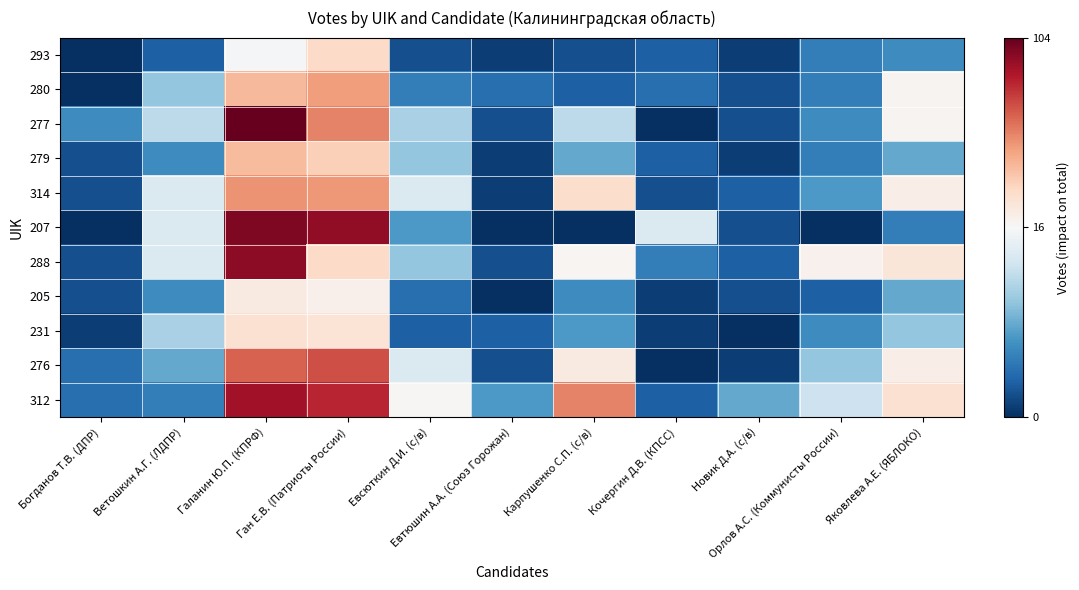

At which category does the chart reach its peak across all series?

Галанин Ю.П. (КПРФ)